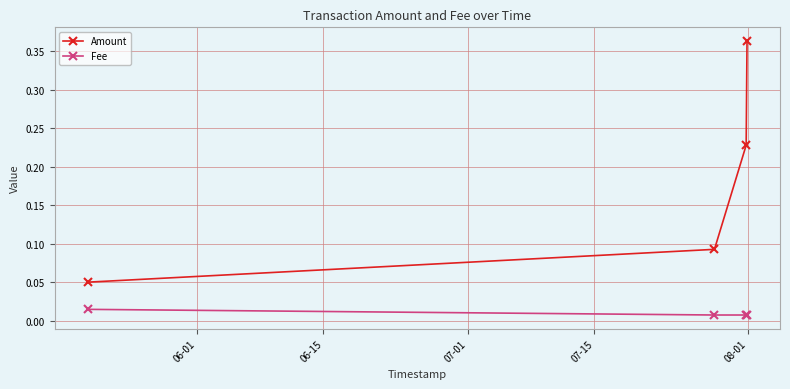

Count the Fee values in the range 0 to 1.

4